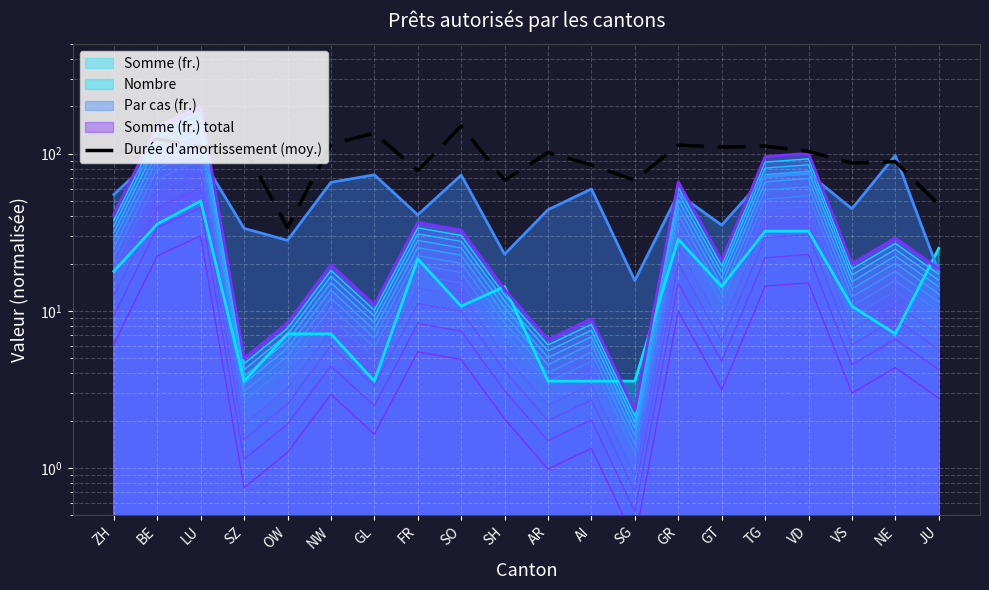

What is the label of the 18th point from the left?

VS